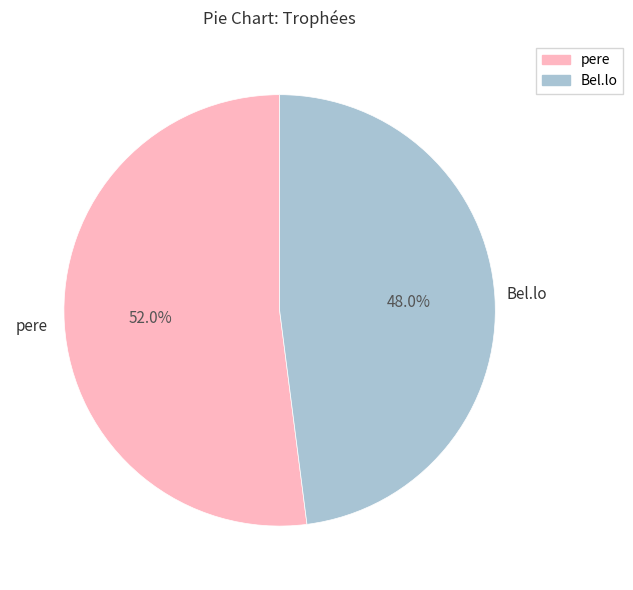

Count the number of slices in the pie.

2